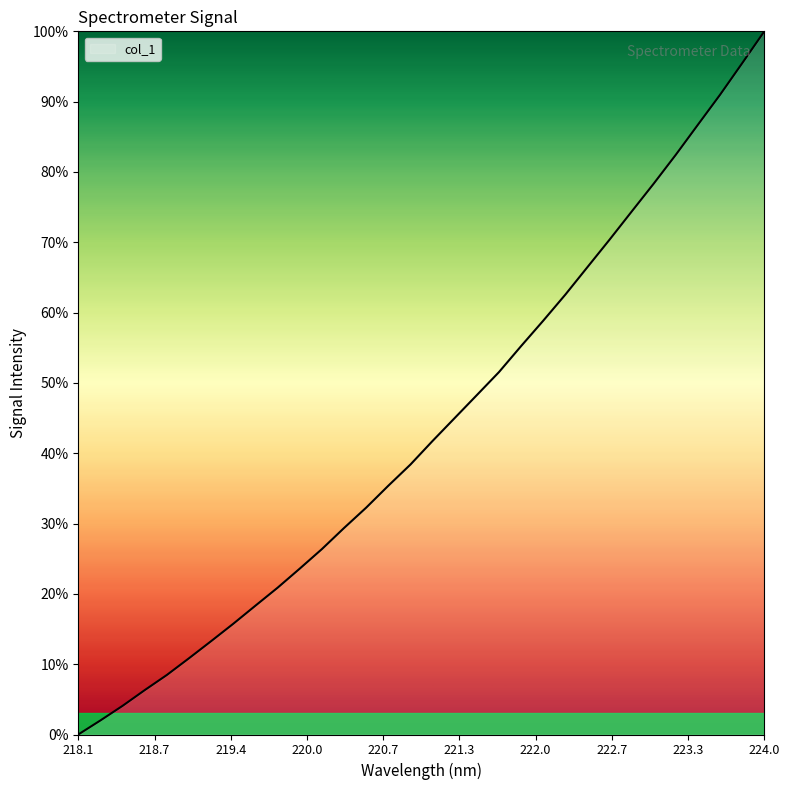

What is the difference between the maximum and minimum values?

100.0